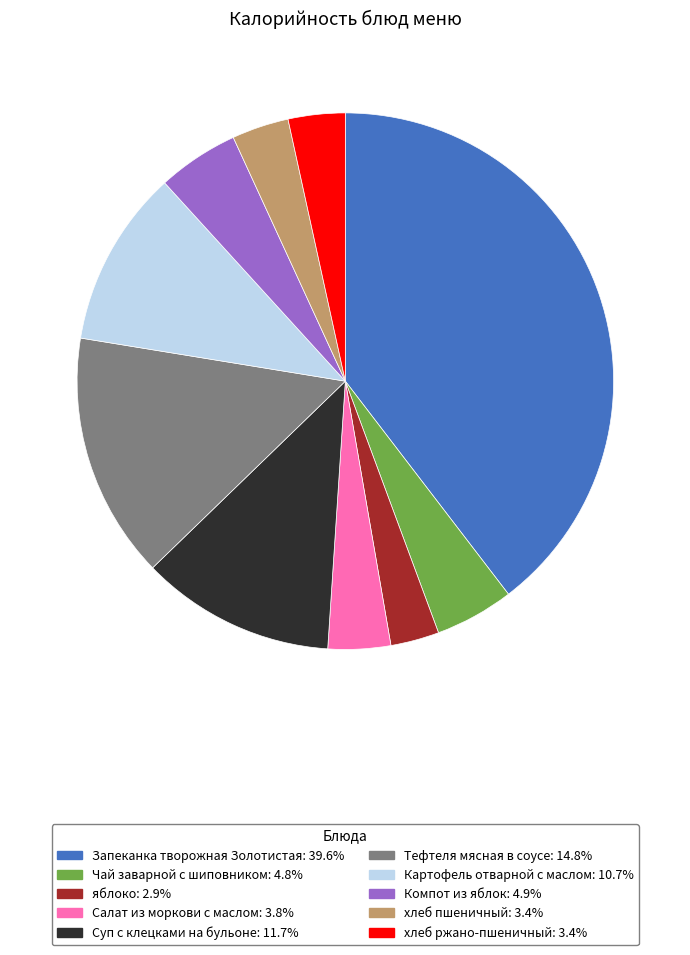

How many segments does this pie chart have?

10